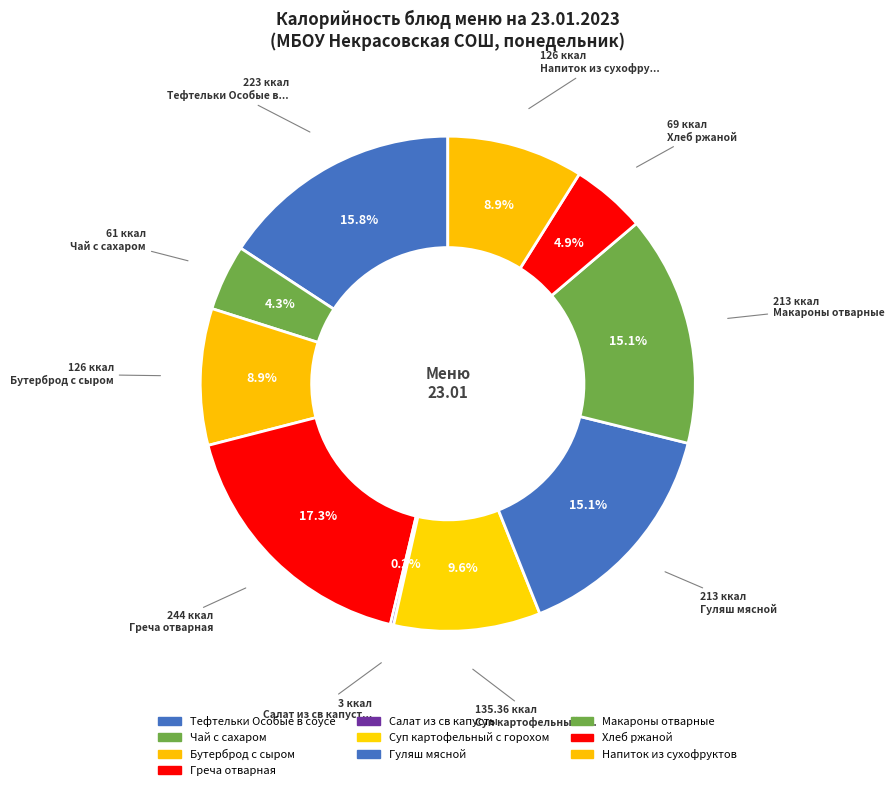

How many slices are in this pie chart?

10